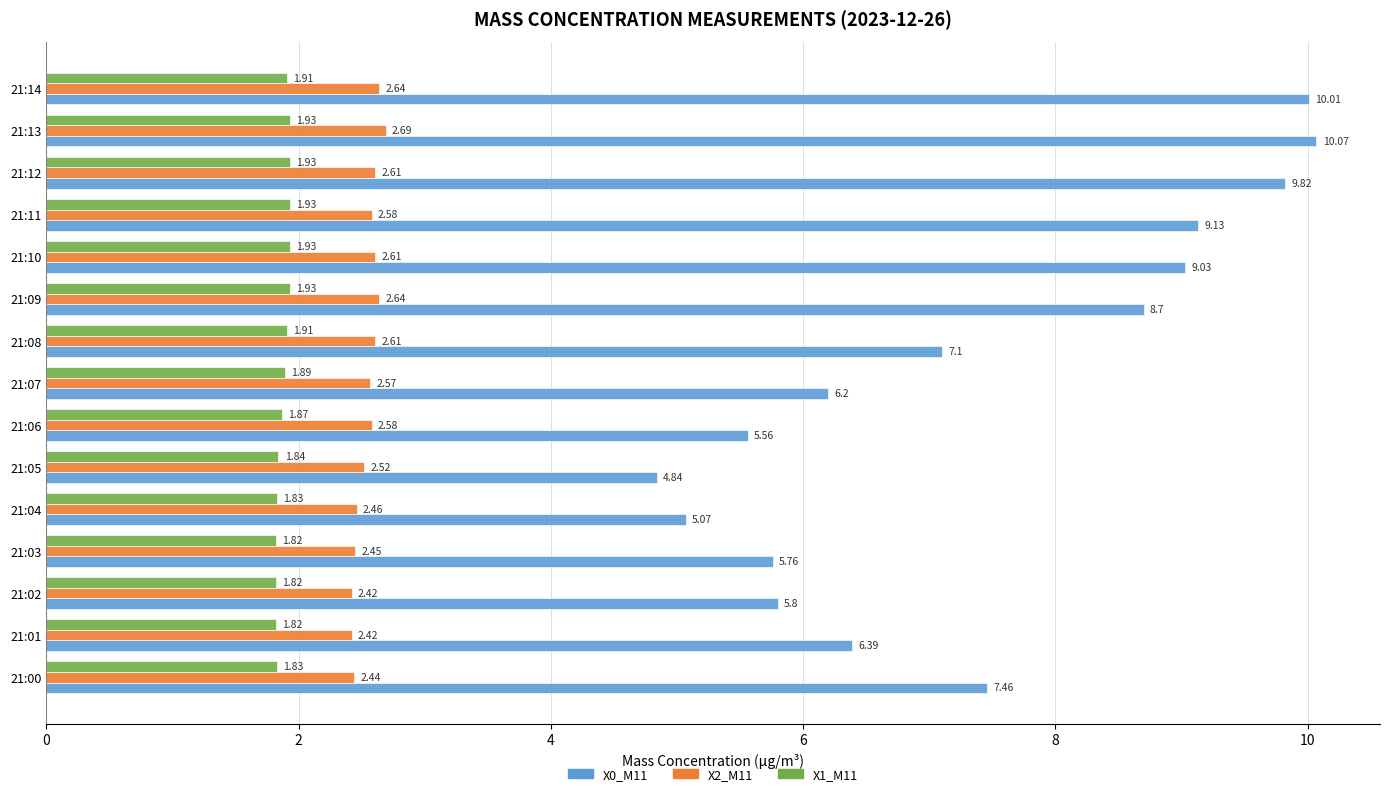

At 21:03, list the series in order from largest to smallest.

X0_M11, X2_M11, X1_M11